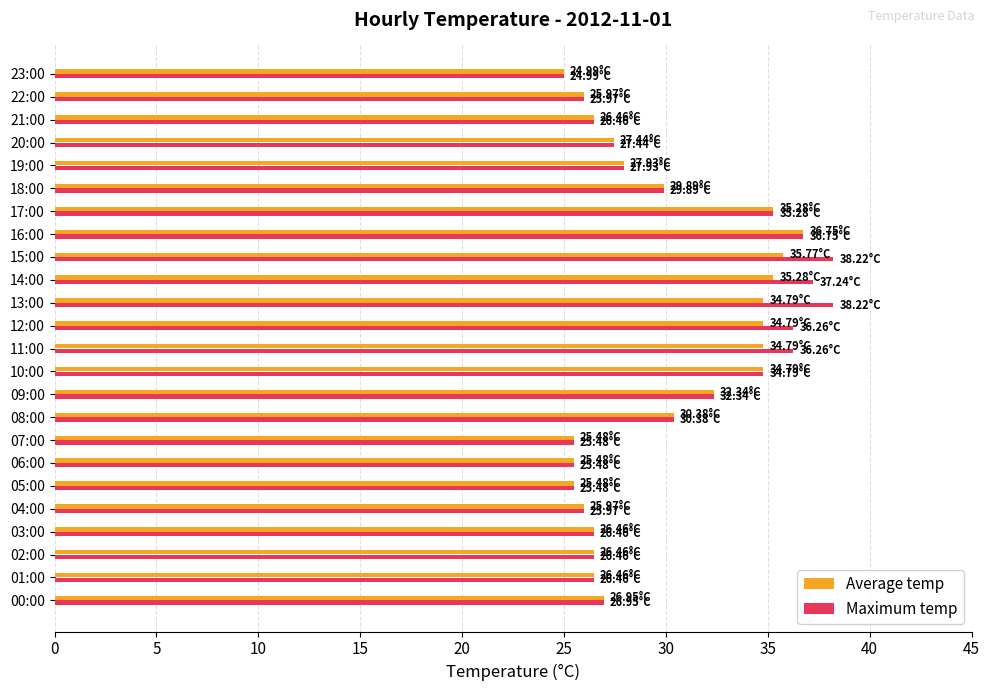

How many categories are shown in the chart?

24